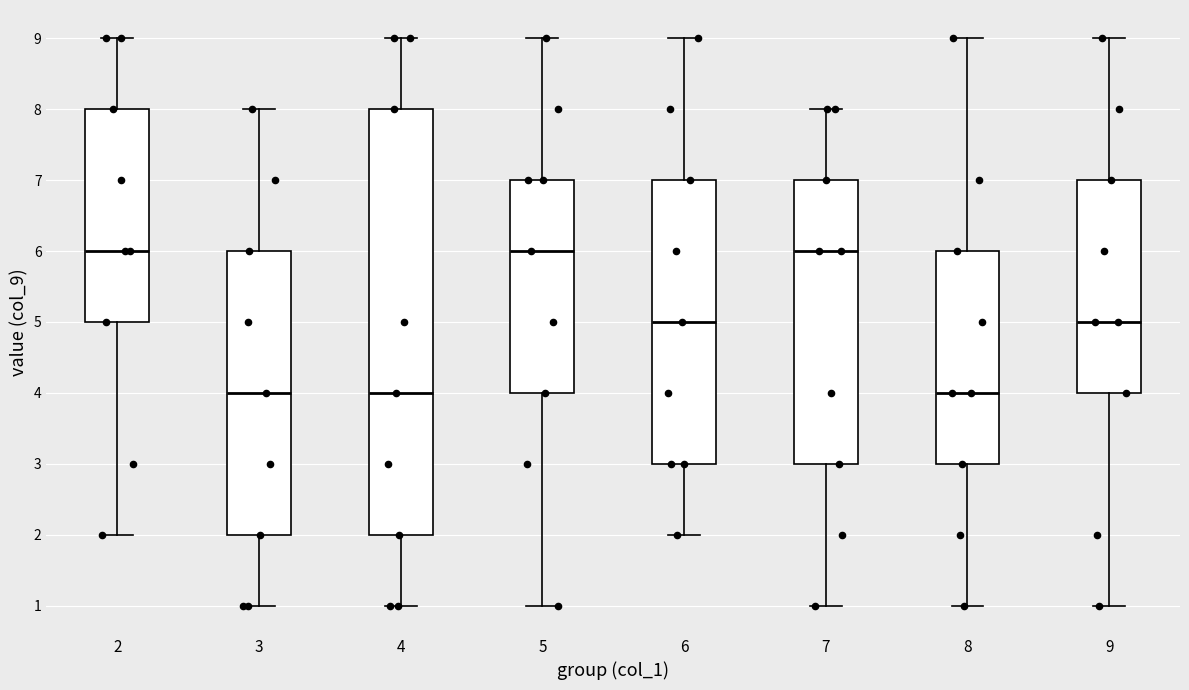

Which box is the tallest, from its lower edge to its upper edge?

4